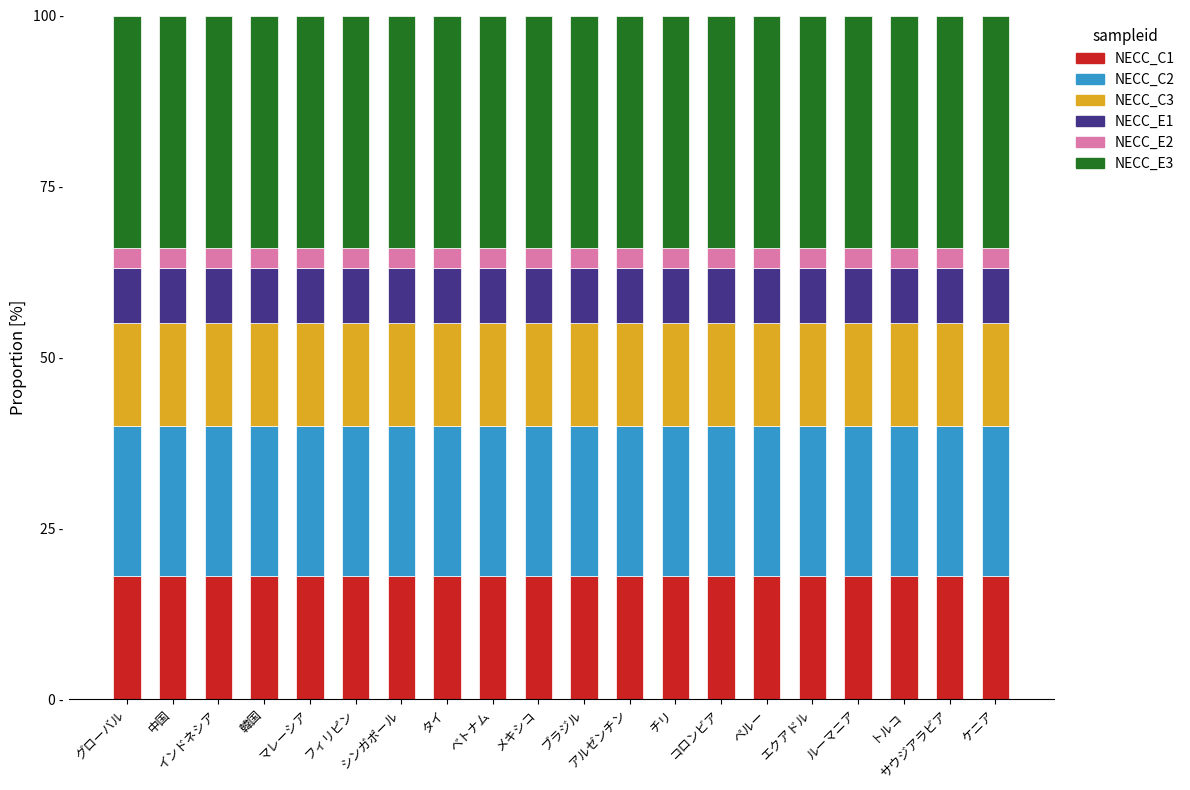

Does the chart contain any negative values?

No